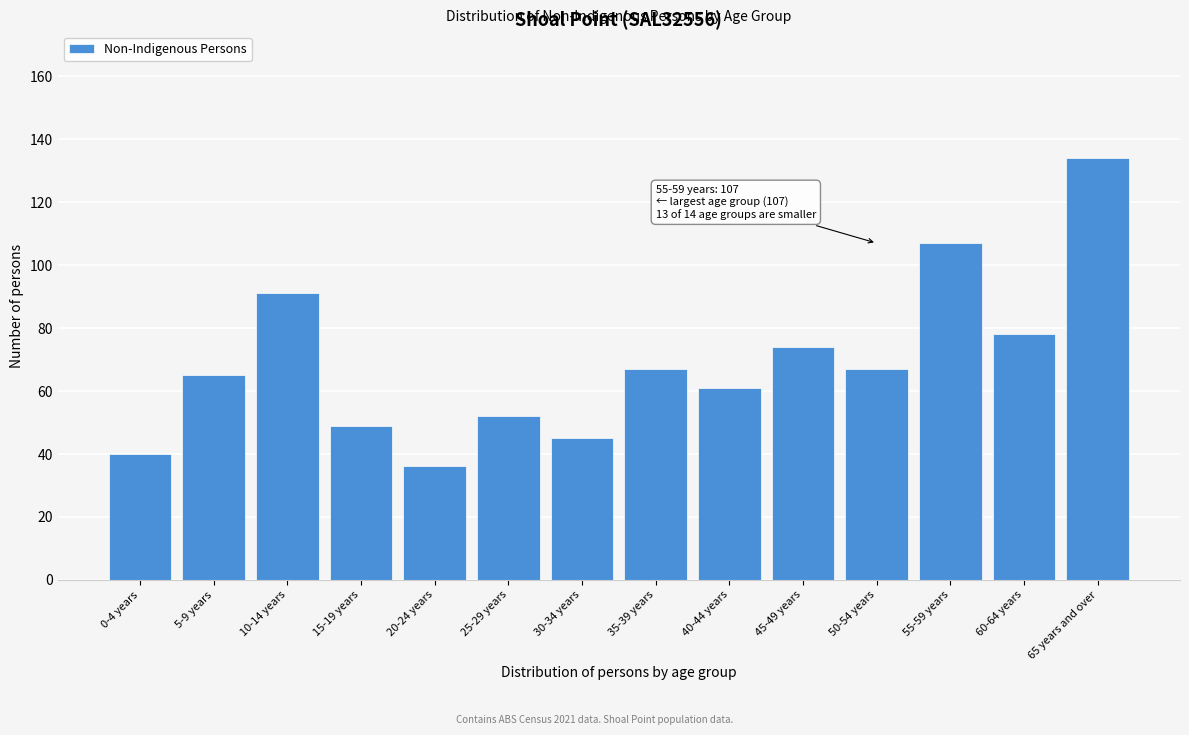

Reading left to right, extract all data points from this chart.

40	65	91	49	36	52	45	67	61	74	67	107	78	134